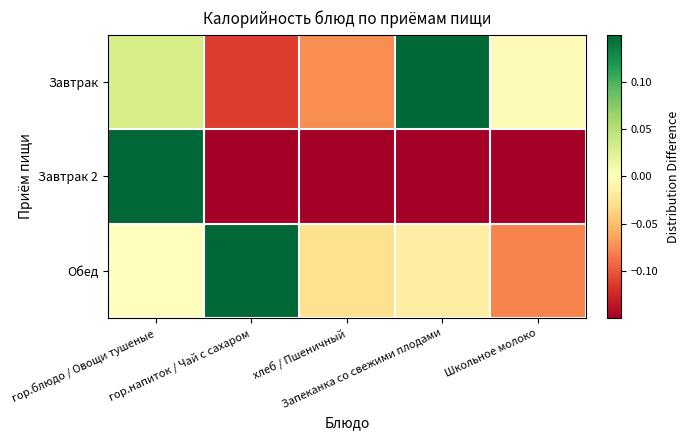

Which has a higher value, Школьное молоко or гор.напиток / Чай с сахаром?

Школьное молоко